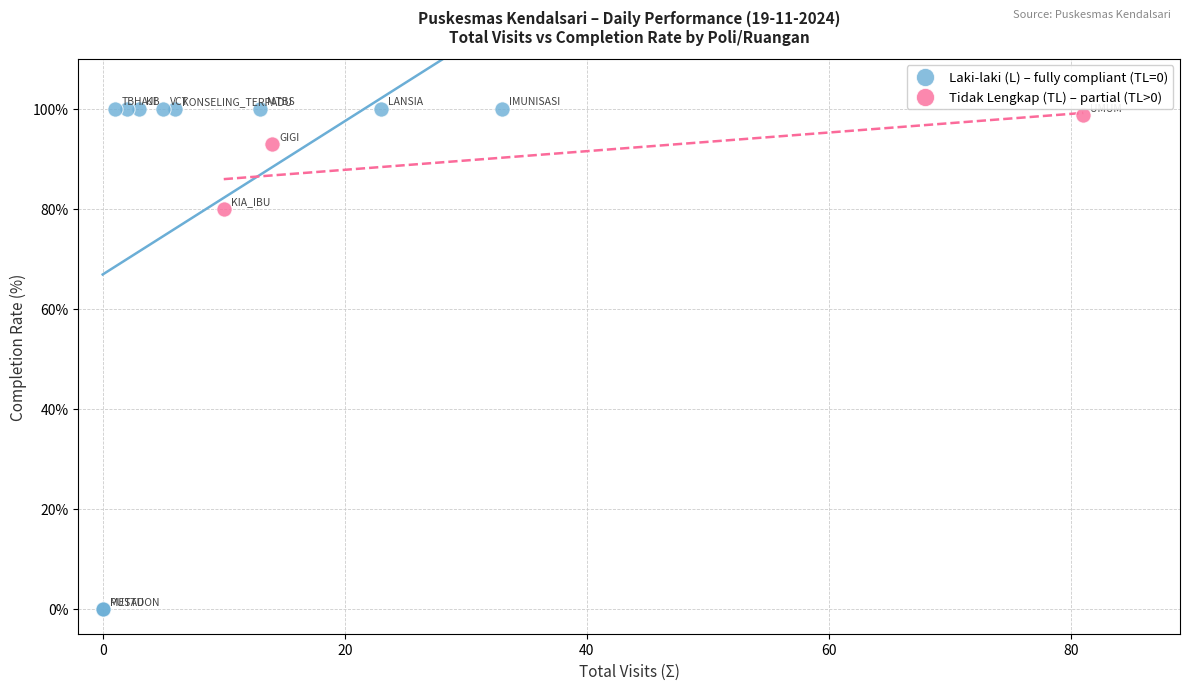

Which series contains the lowest Y value?

Laki-laki (L) – fully compliant (TL=0)